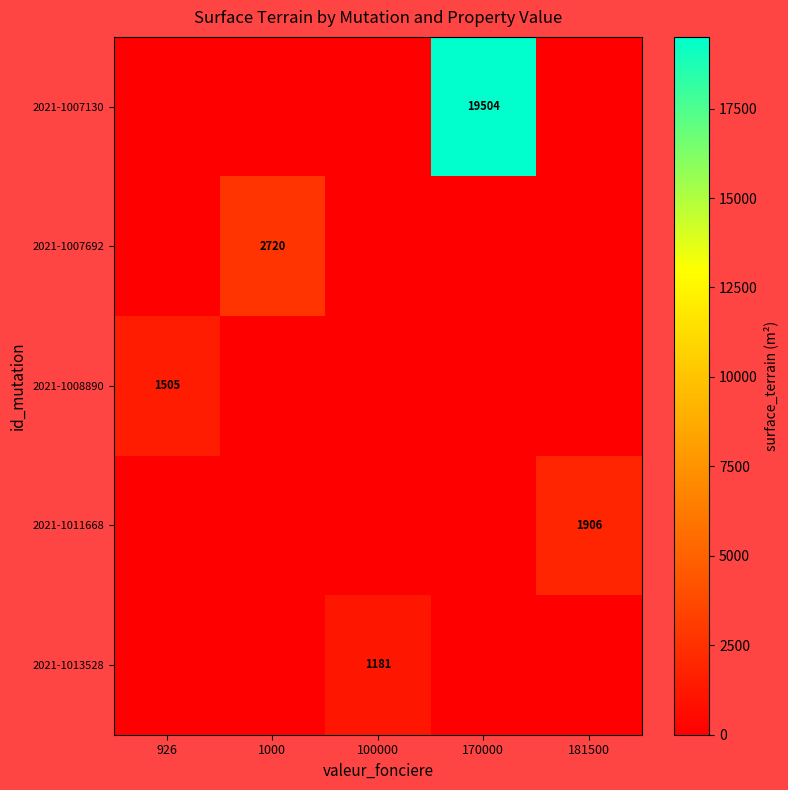

The 2021-1007692 series shows 2720 at 1000. True or false?

True